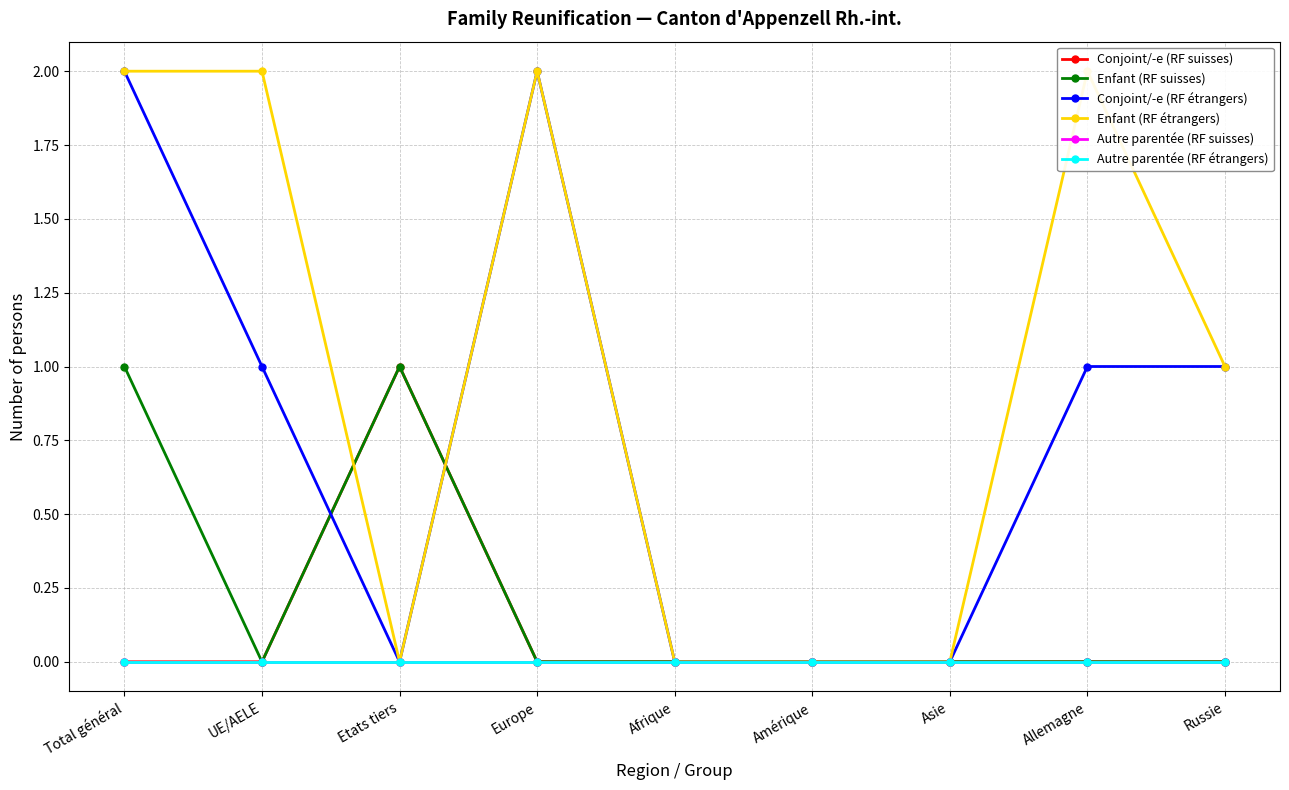

True or false: Enfant (RF étrangers) has a value of 3 at UE/AELE.

False